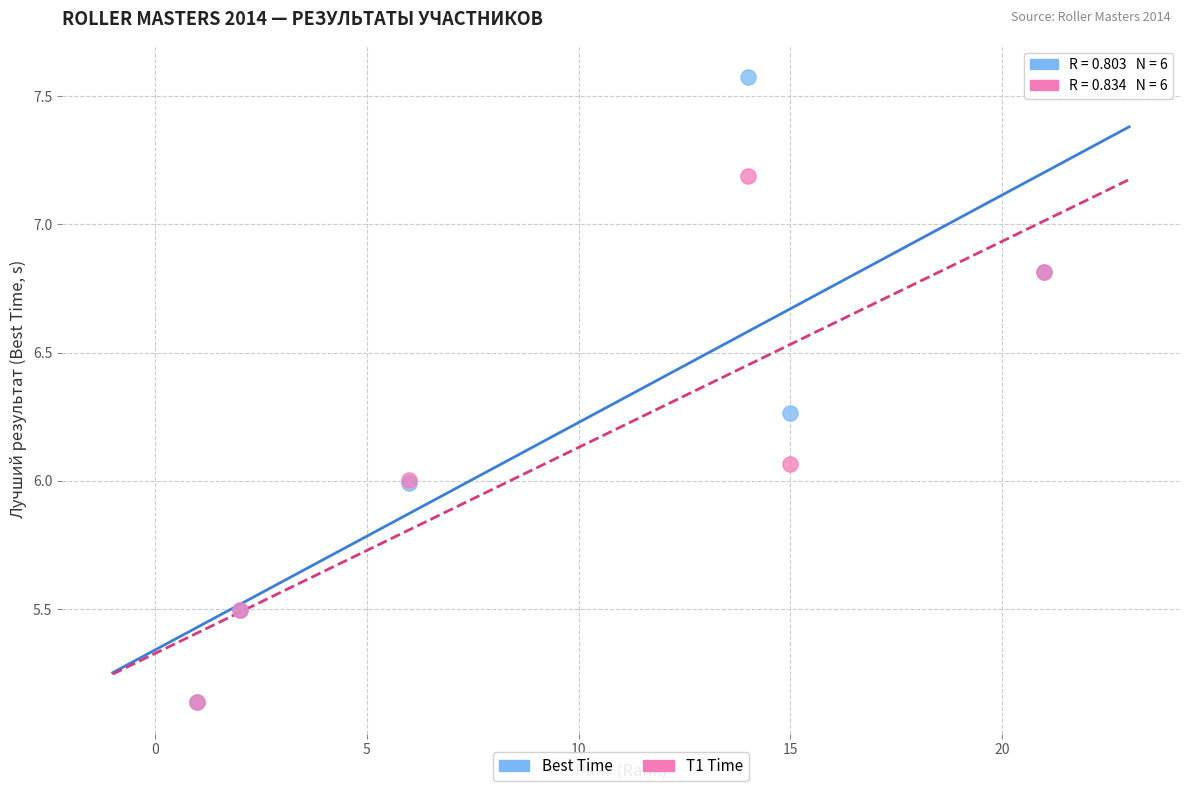

Which series has the largest Y range (max minus min)?

Best Time